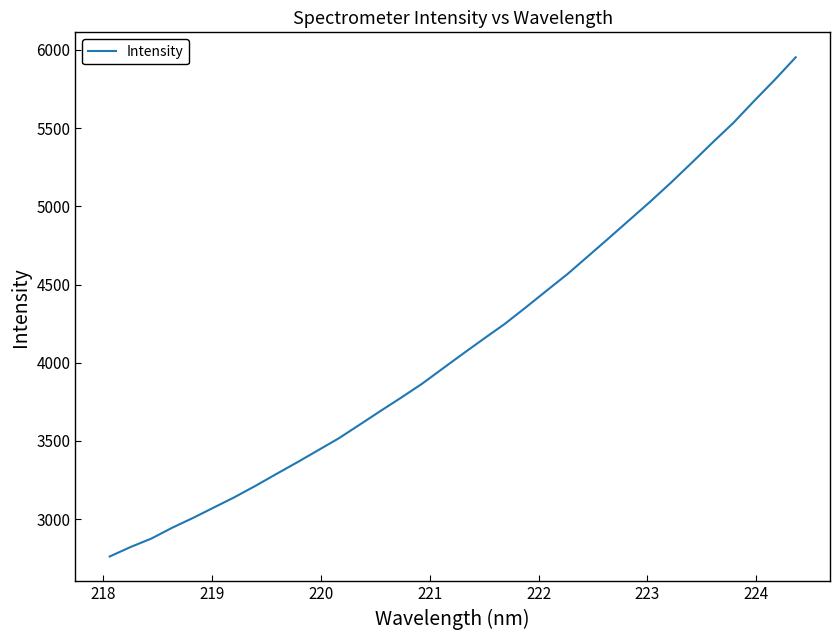

What is the minimum value shown in the chart?

2761.3